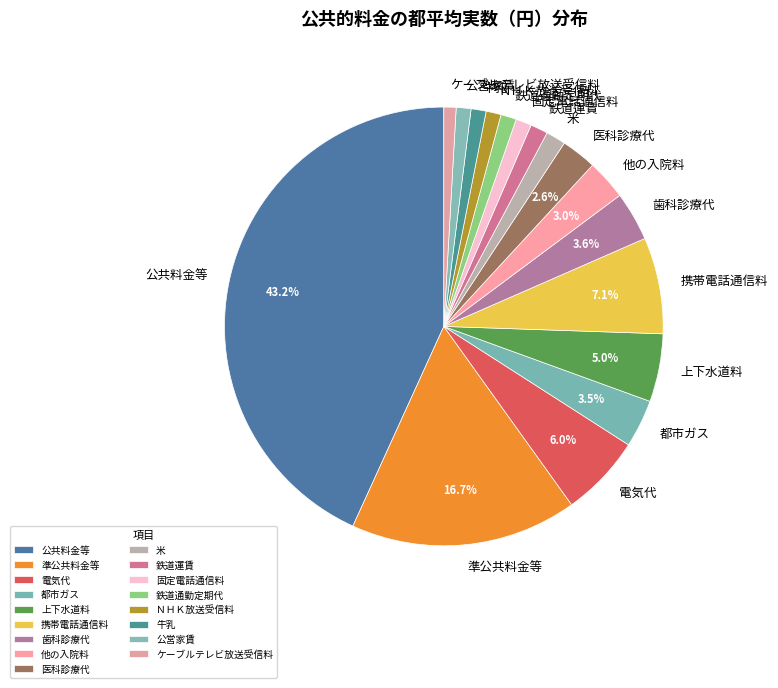

Which category has the biggest portion of the pie?

公共料金等